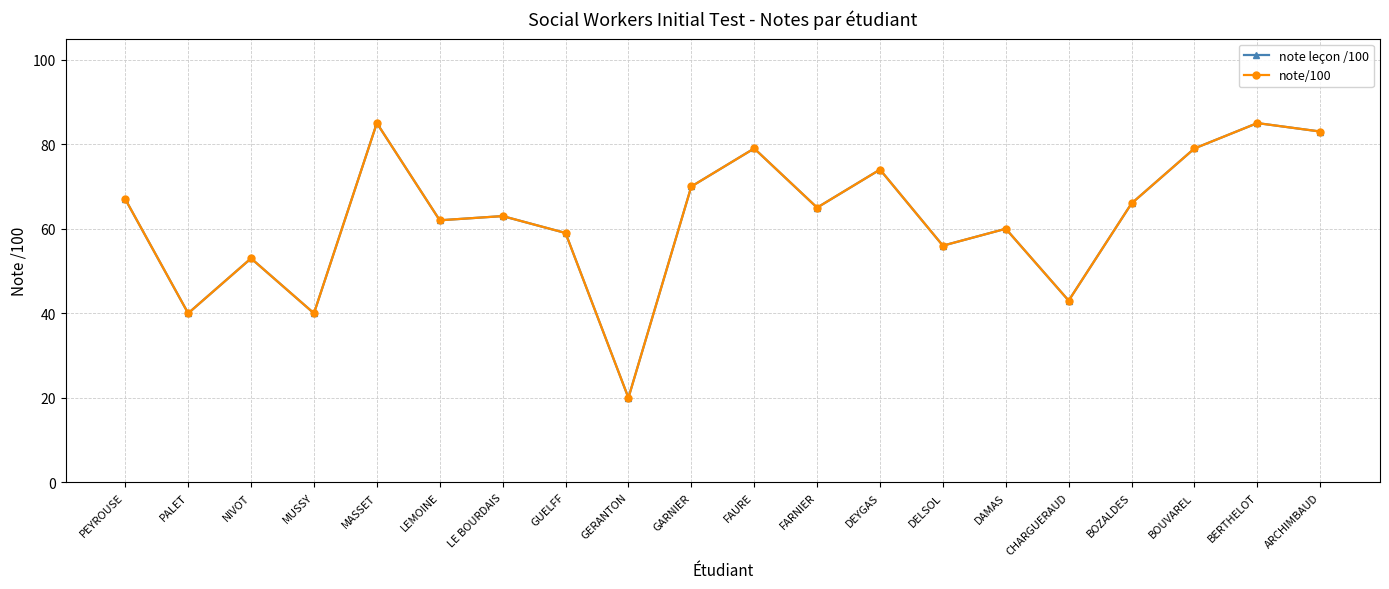

Is this an area chart (filled region under the line)?

No